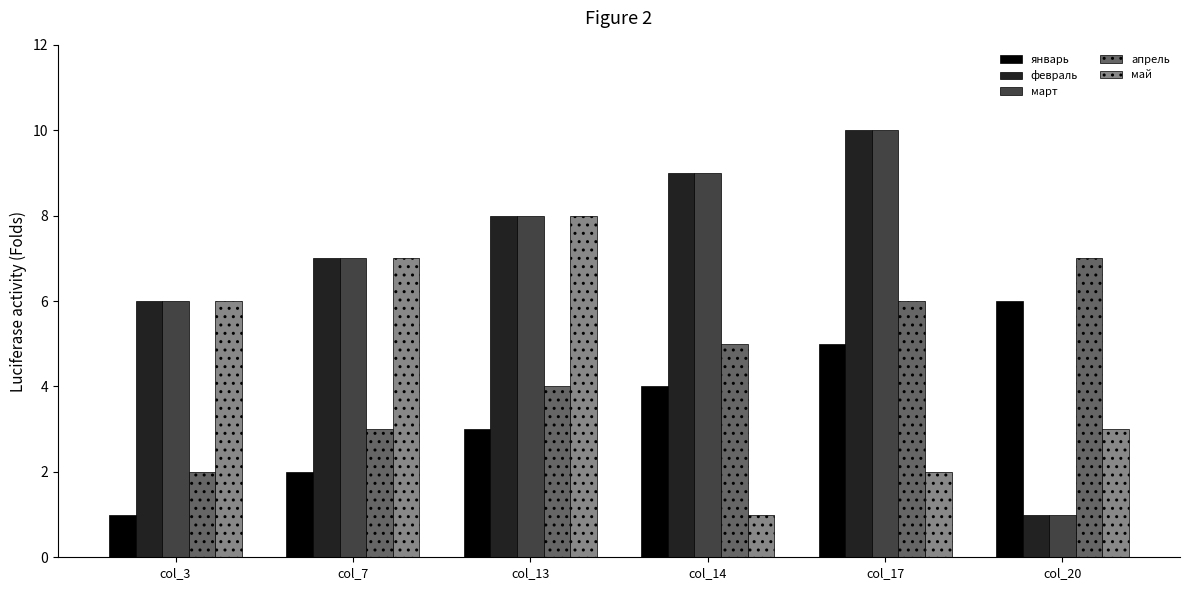

Reading left to right, extract all data points from this chart.

январь: 1	2	3	4	5	6
февраль: 6	7	8	9	10	1
март: 6	7	8	9	10	1
апрель: 2	3	4	5	6	7
май: 6	7	8	1	2	3